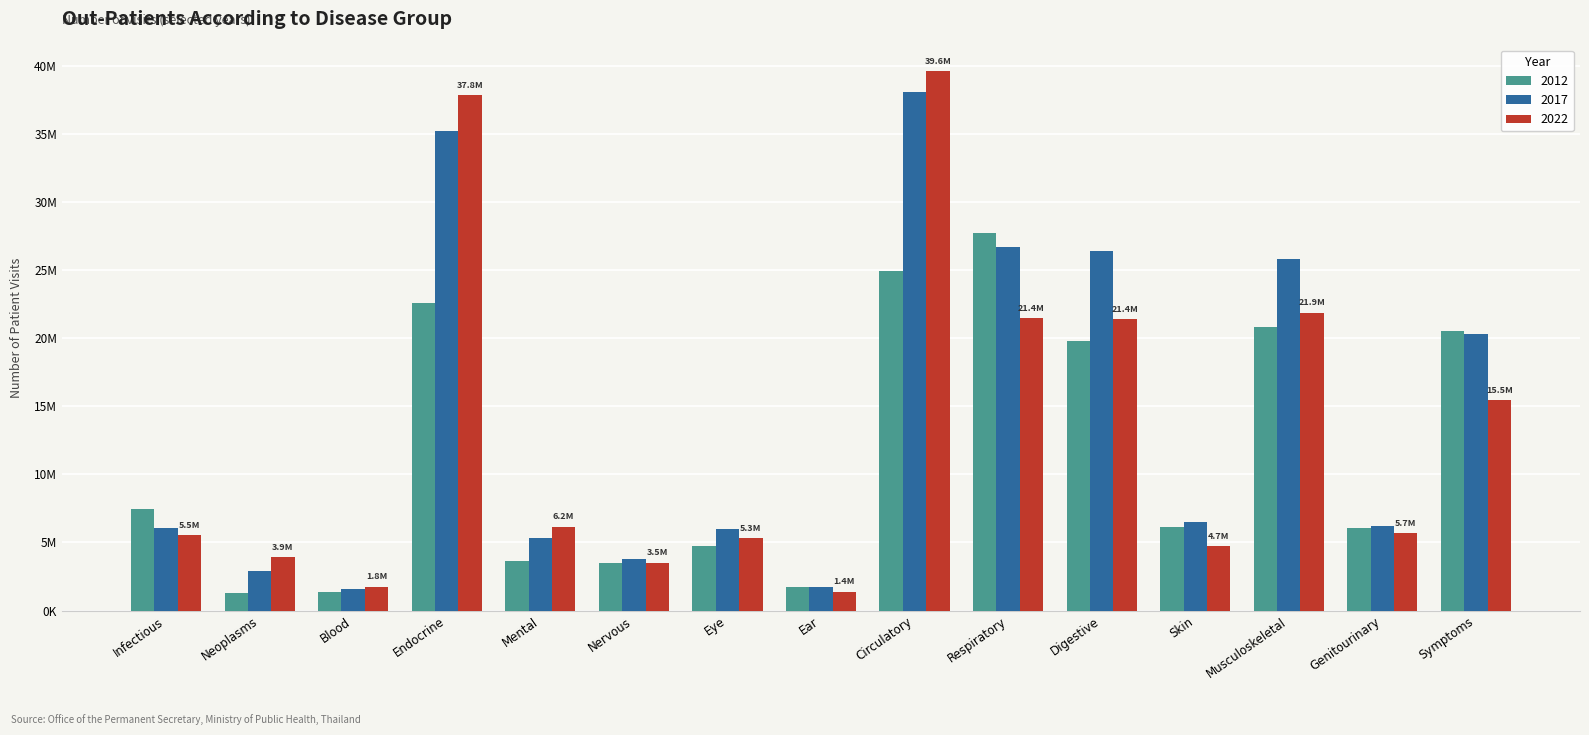

What is the minimum value shown in the chart?

1309211